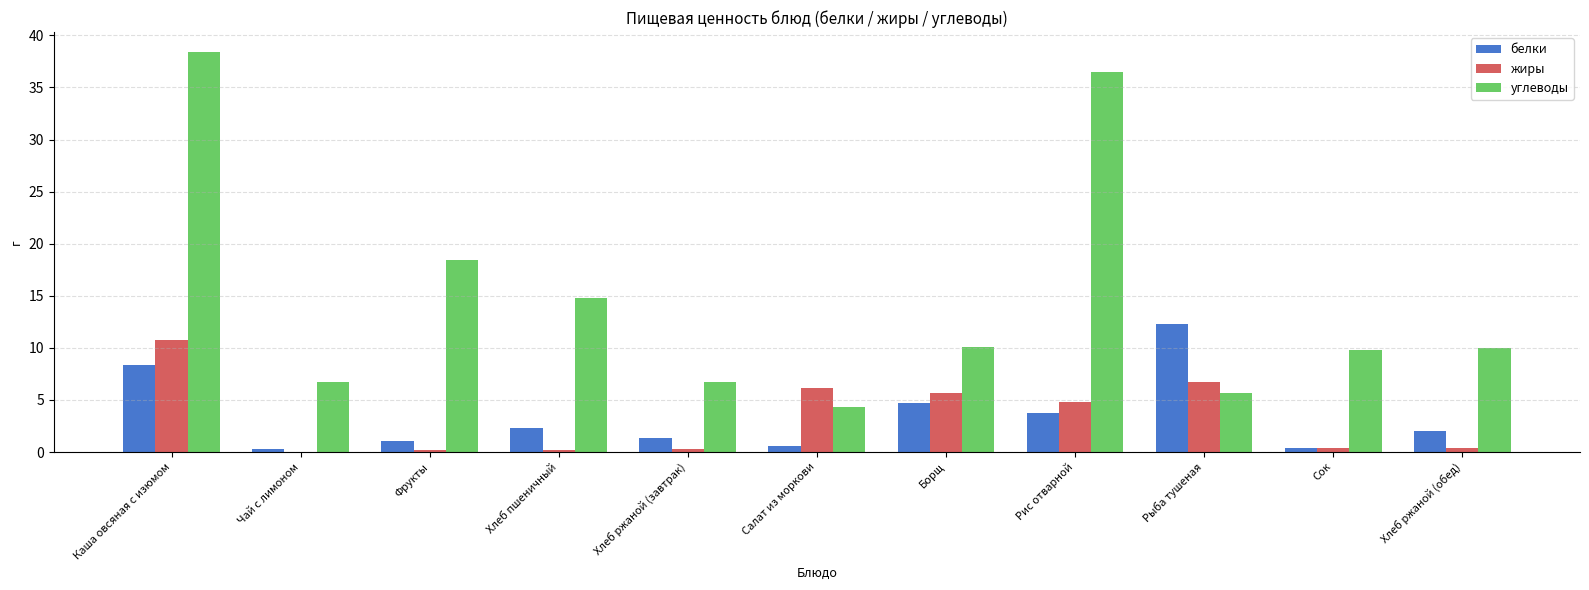

What is the difference between the белки values at Рис отварной and Хлеб ржаной (завтрак)?

2.4